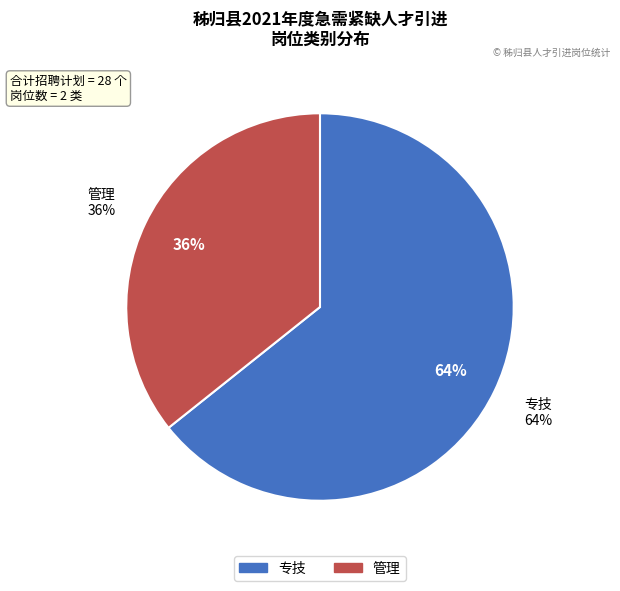

Rank the categories by value from lowest to highest.

管理, 专技